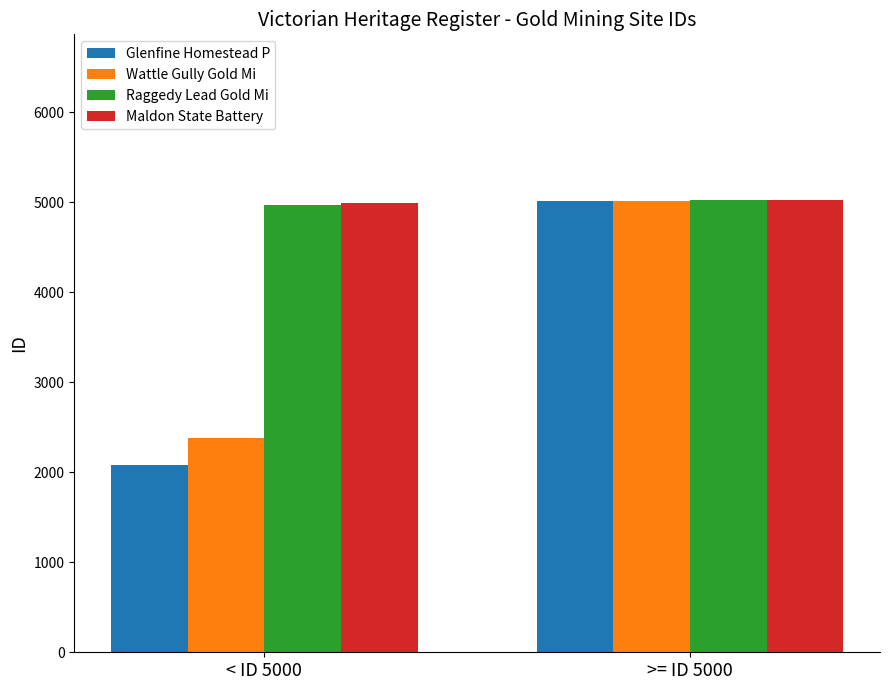

Rank the categories by Wattle Gully Gold Mi value from highest to lowest.

>= ID 5000, < ID 5000